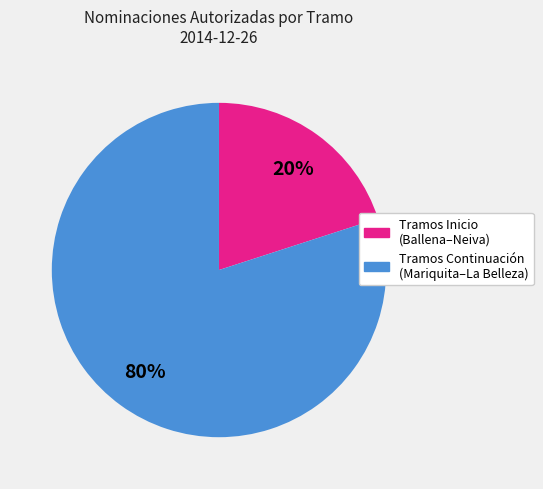

To the nearest percent, what is the average slice percentage?

50%